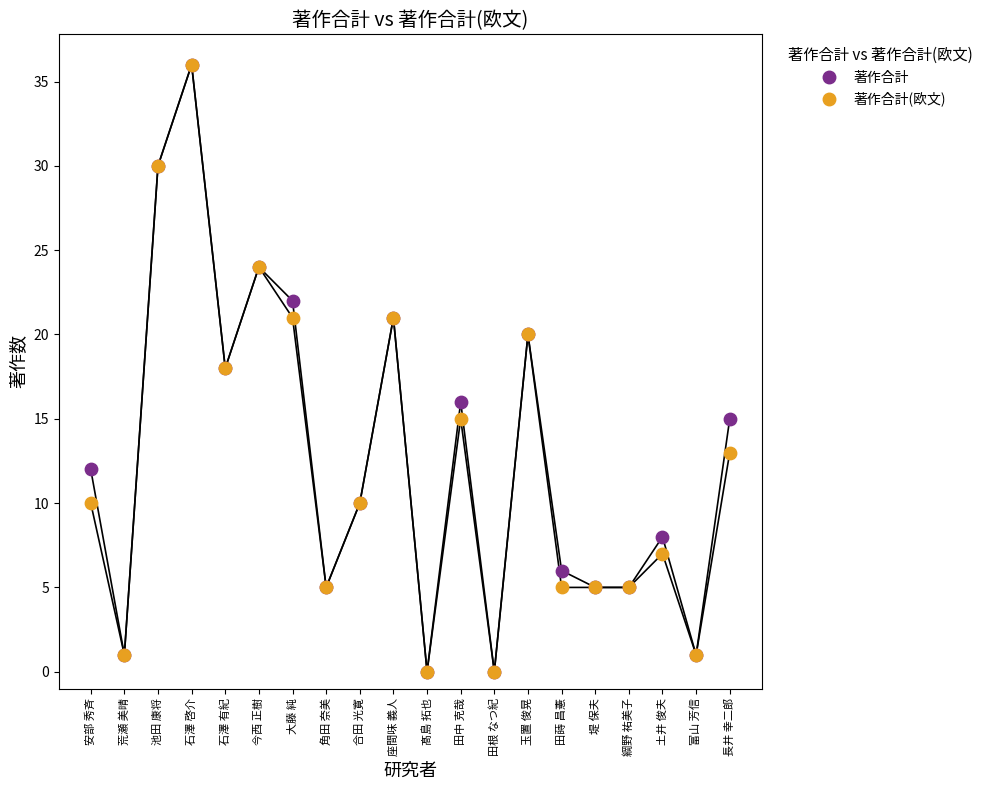

What are all the series names shown in the legend?

著作合計, 著作合計(欧文)